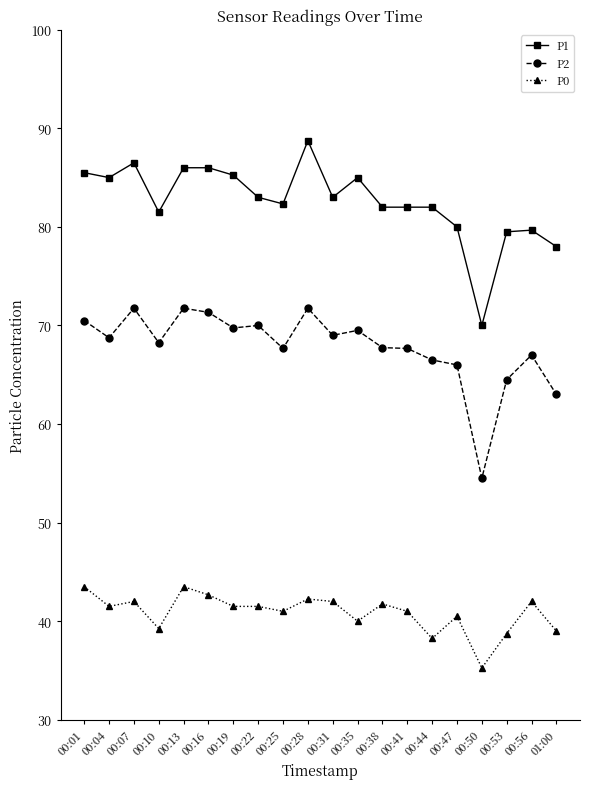

True or false: P0 has more than 0 points higher than both neighbors.

True